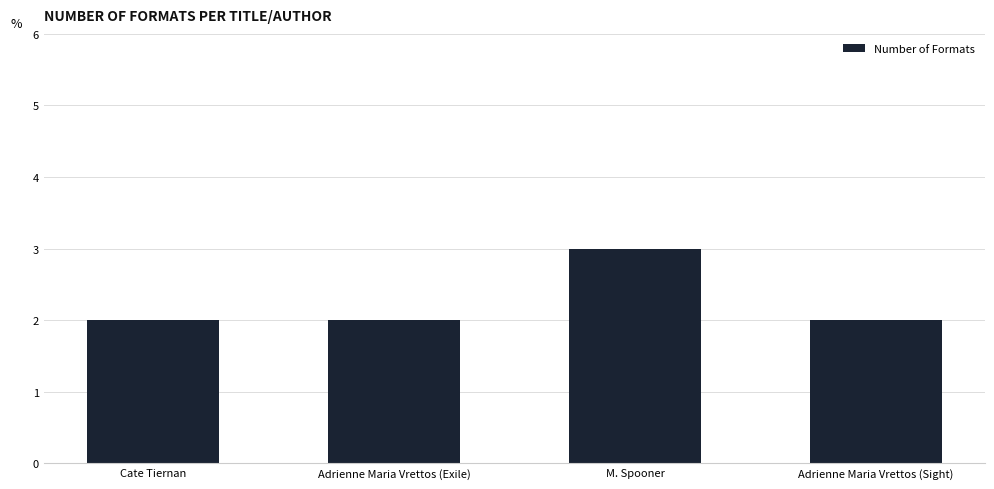

What is the average value?

2